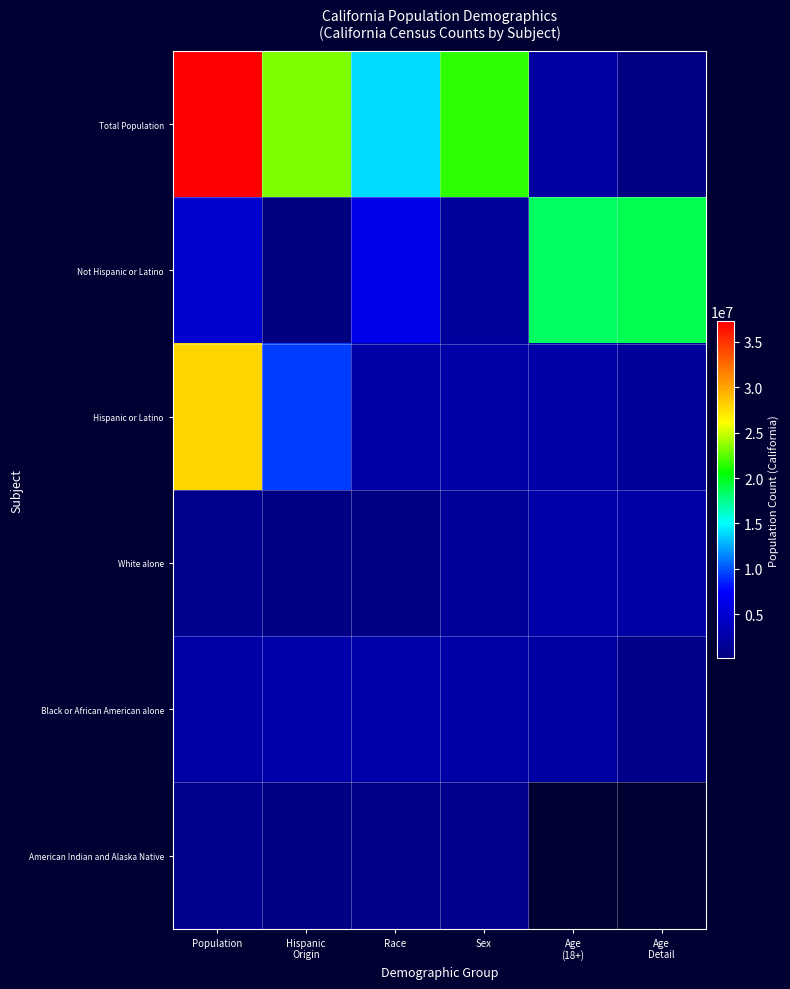

How many distinct data groups are displayed?

6